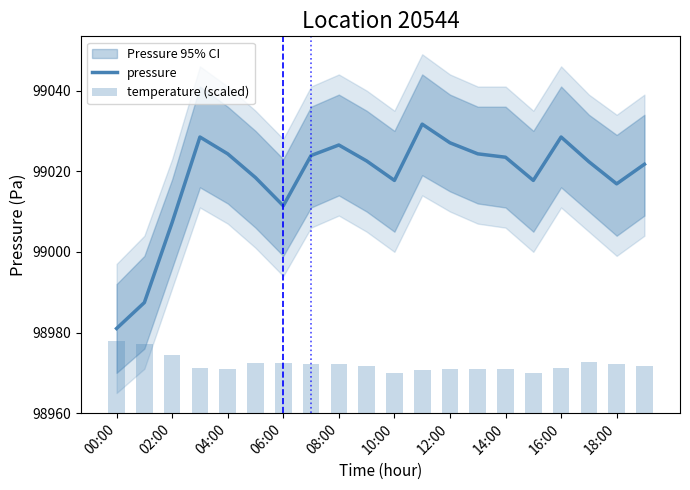

True or false: pressure has a value of 99023.5 at 14:00.

True